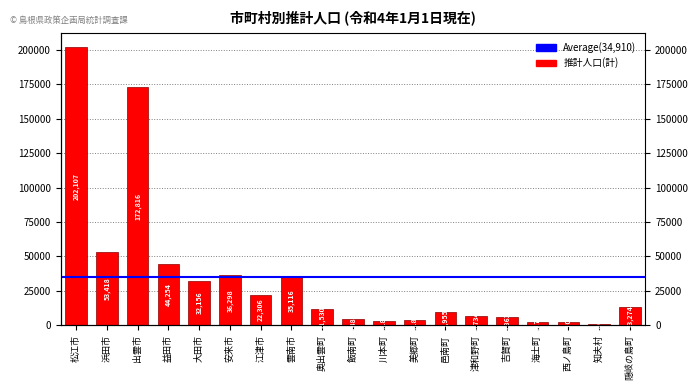

What position from the left is 雲南市?

8